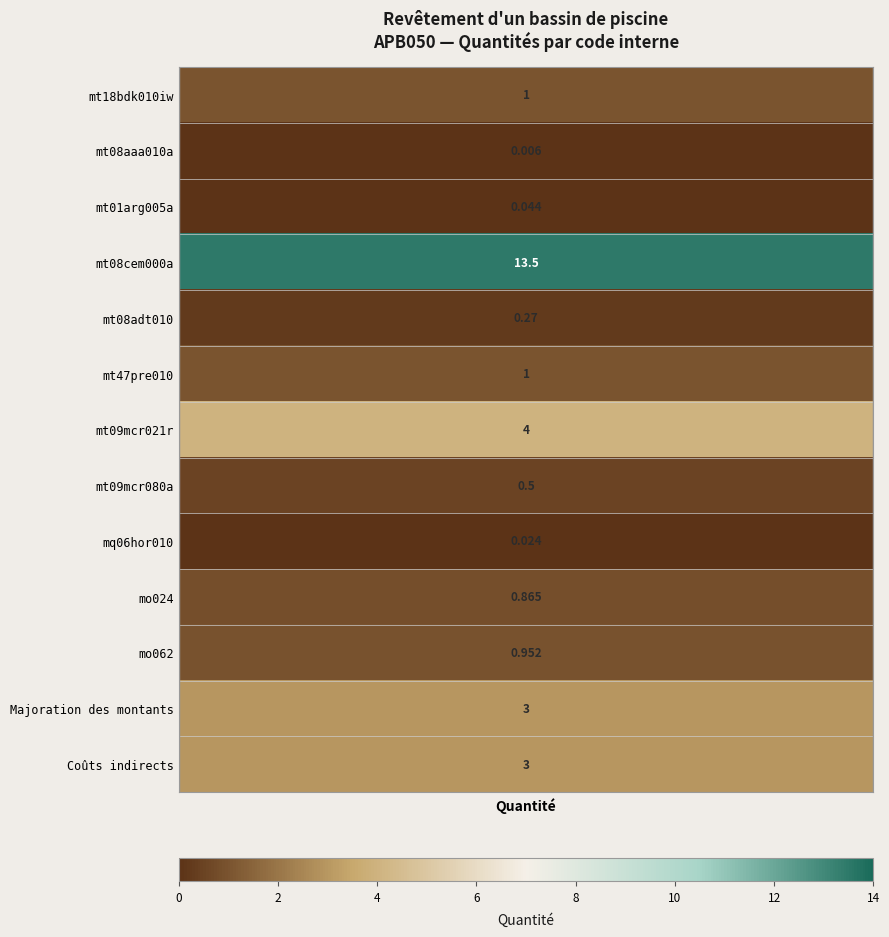

At which label is mt18bdk010iw closest to 6?

mt09mcr021r